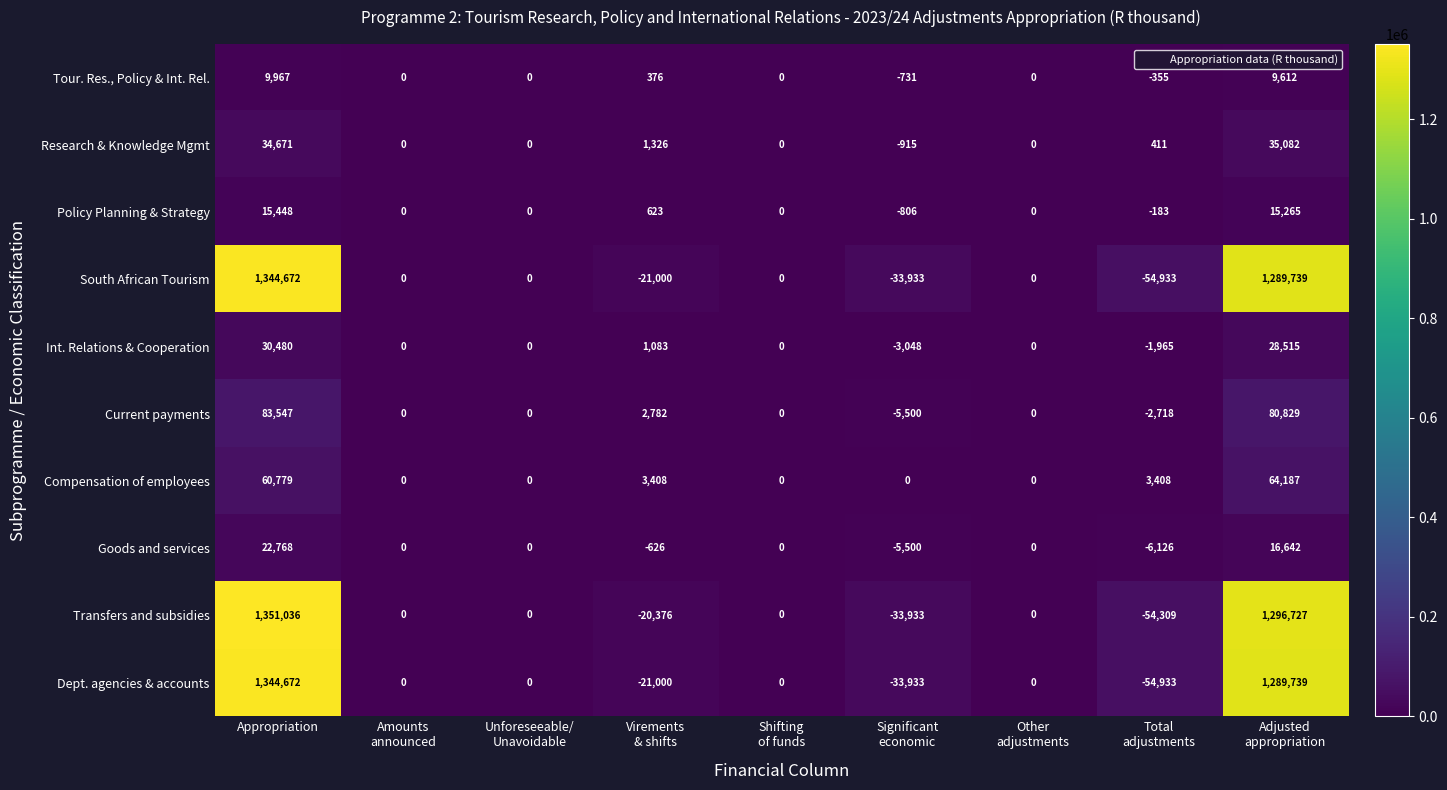

What is the maximum value shown in the chart?

1351036